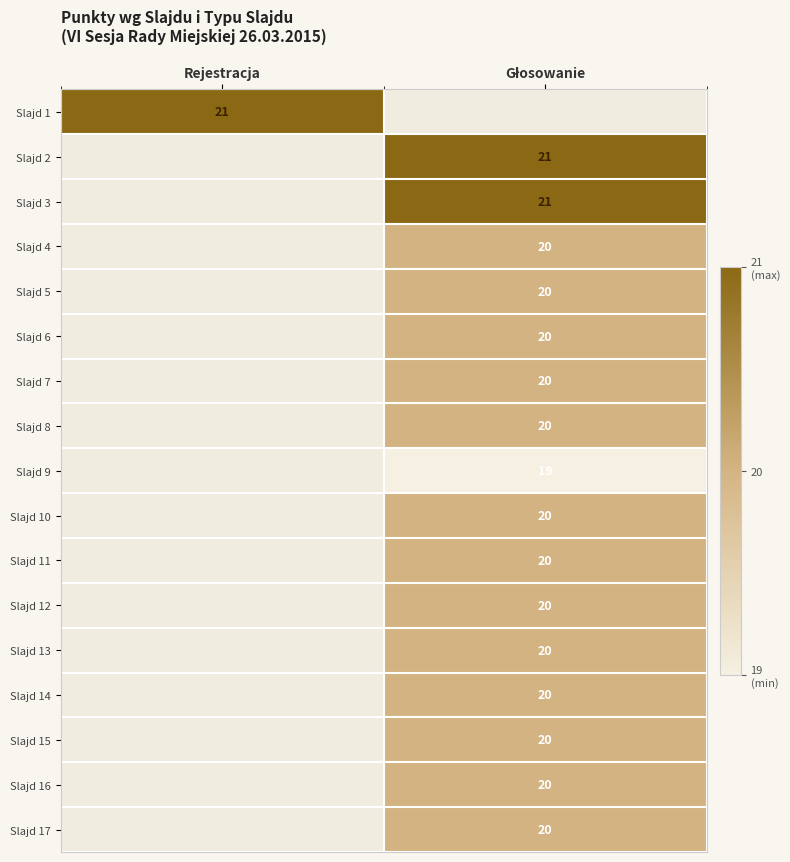

Which series changed the most between Rejestracja and Głosowanie?

Slajd 1